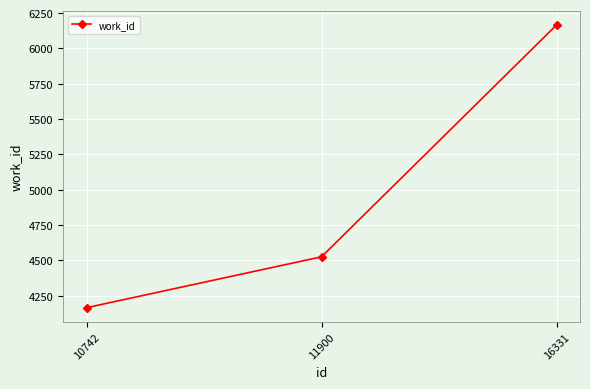

What is the sum of the values at 16331 and 11900?

10690